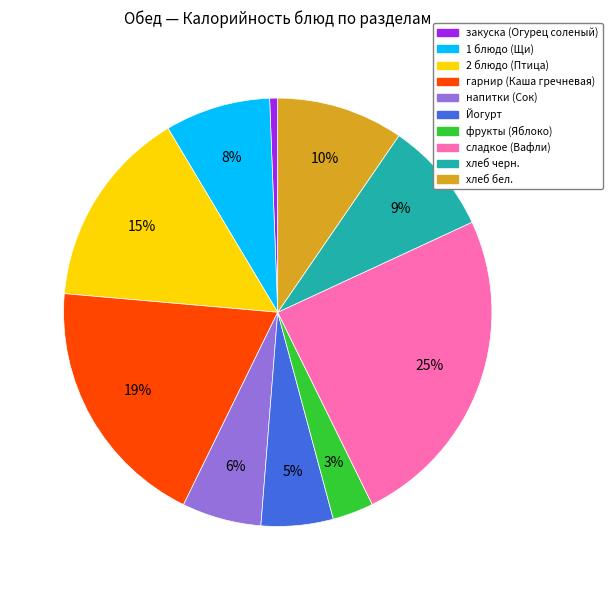

How many slices are in this pie chart?

10